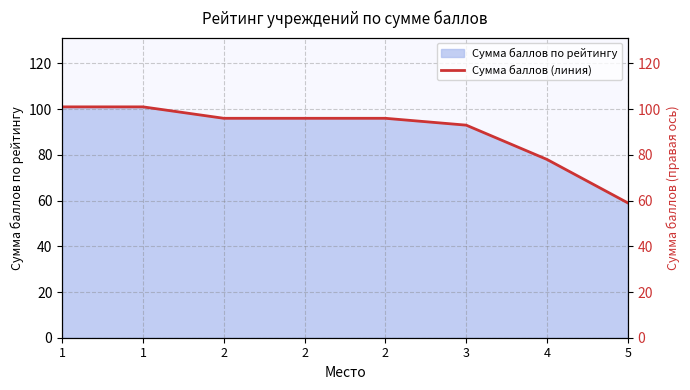

What is the value of the 7th point from the left?

78